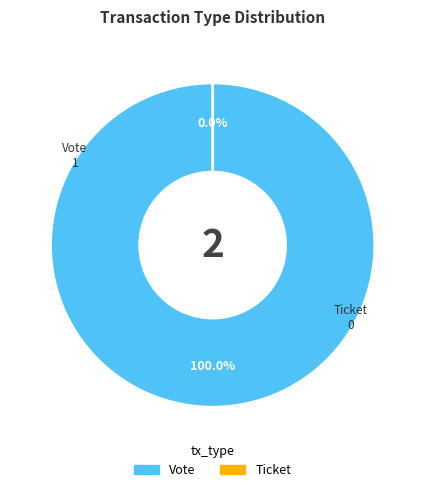

Which category has the biggest portion of the pie?

Vote